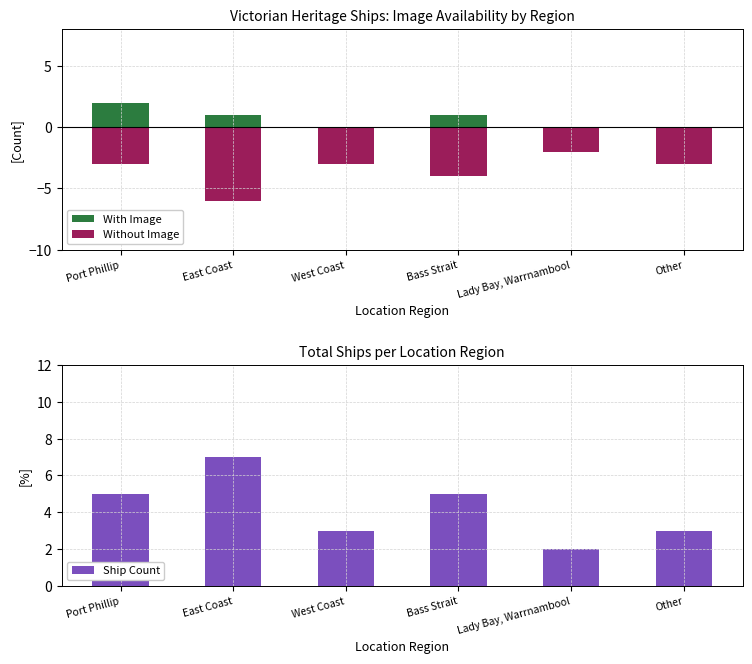

What is the label of the 6th bar from the right?

Port Phillip